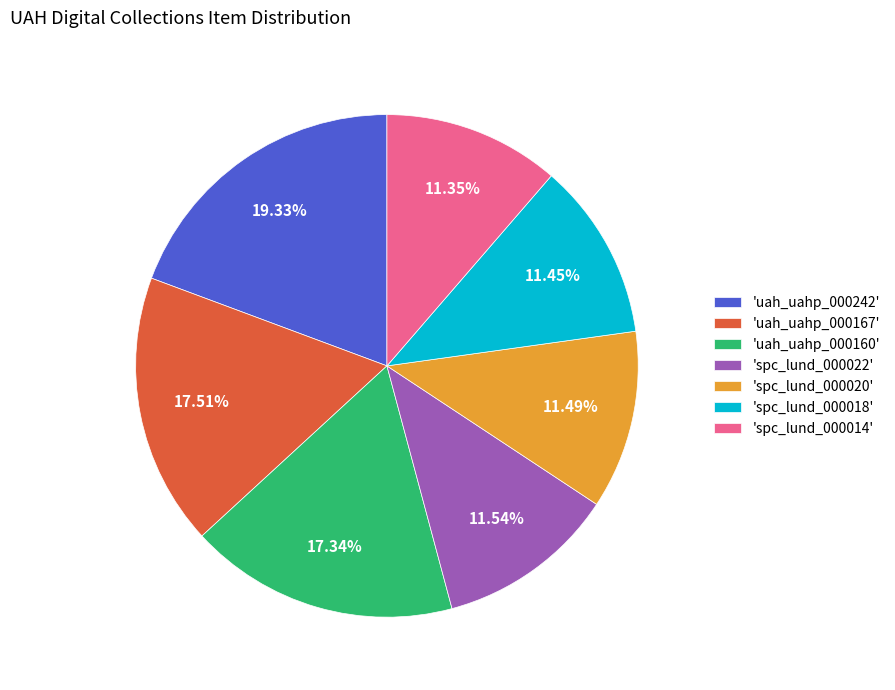

Combined, do 'uah_uahp_000167' and 'spc_lund_000018' account for over 50%?

No